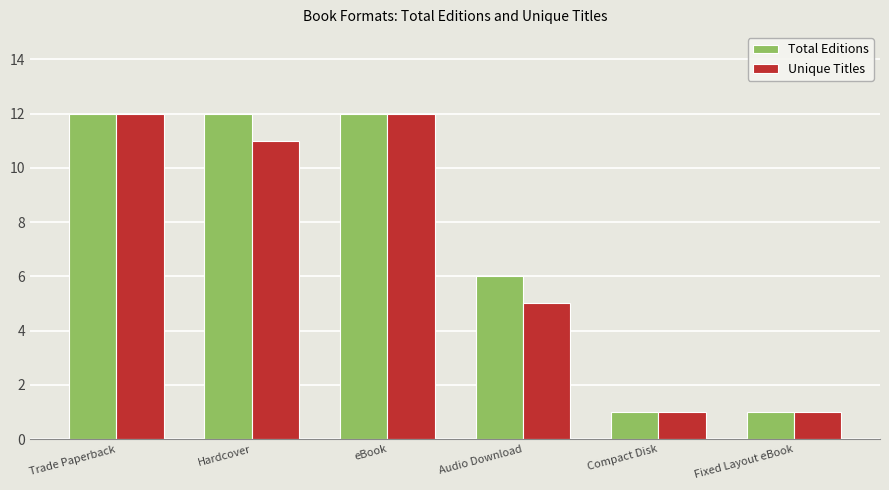

What is the maximum value shown in the chart?

12